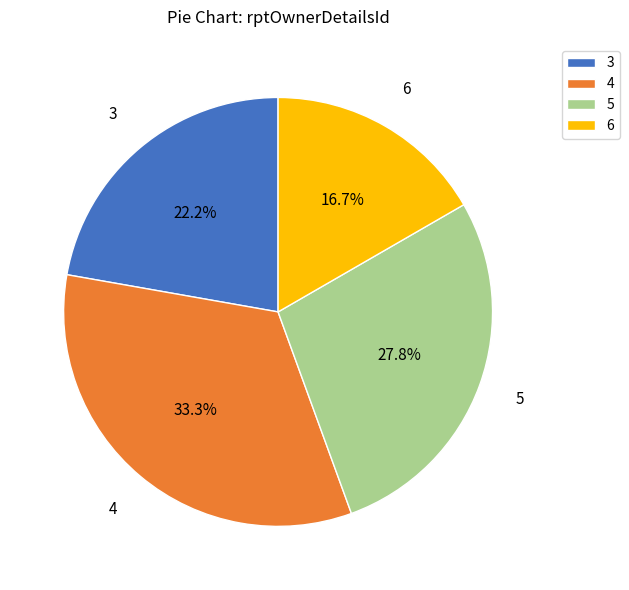

What is the ratio of the value at 6 to the value at 5?

0.6